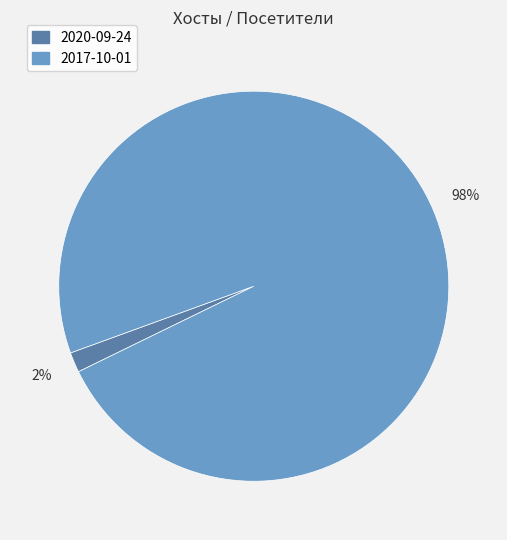

True or false: 2017-10-01 accounts for 92% of the total.

False